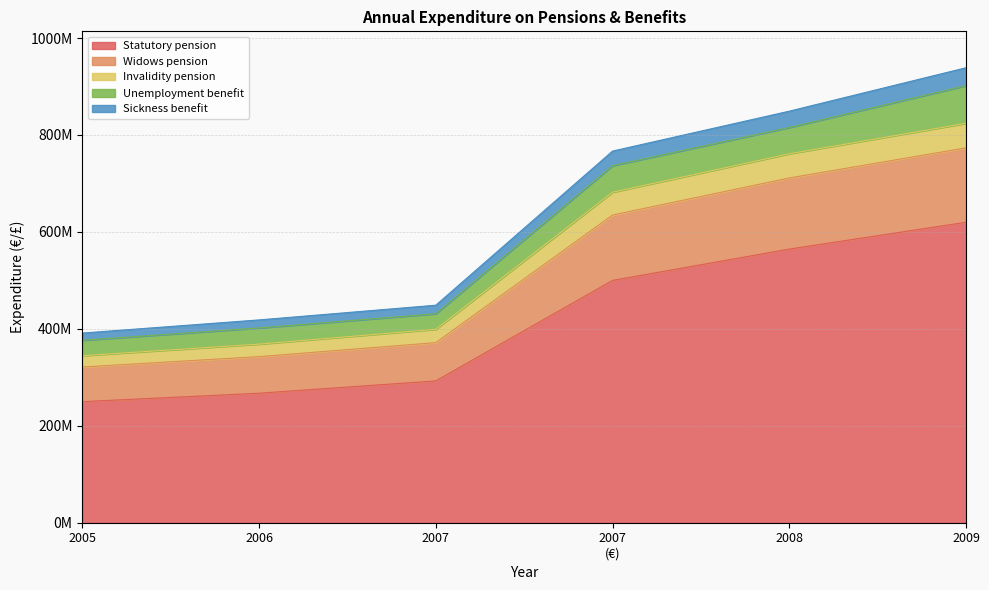

True or false: Statutory pension and Sickness benefit cross at least once.

False